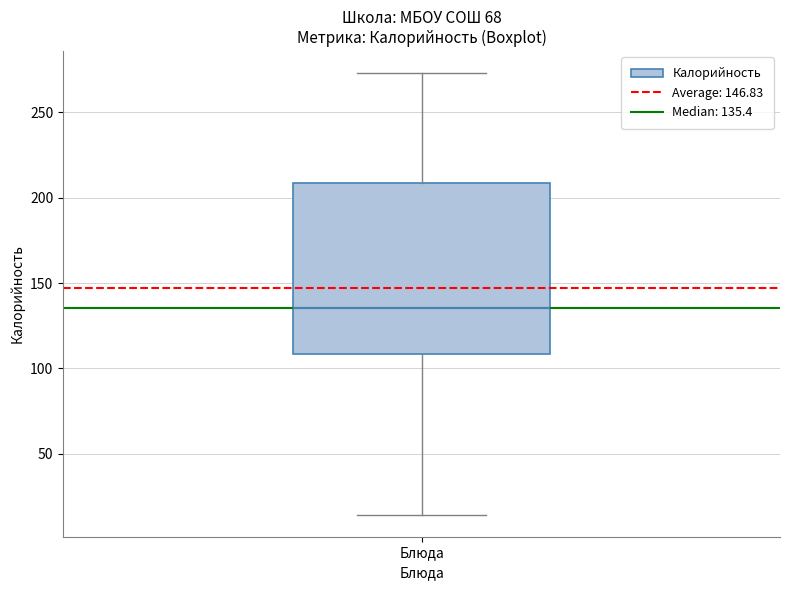

Transcribe this box plot: give where the median line is, the range the box spans, and where the two whiskers end, as read against the y-axis. The values are not printed on the chart, so give them approximately, as read against the axis.

median 135, box 110 to 210, whiskers 15 to 275